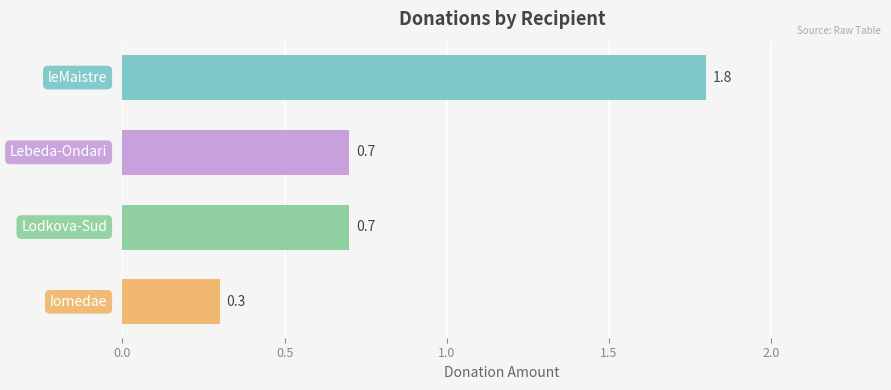

What is the value of the 1st bar from the top?

1.8